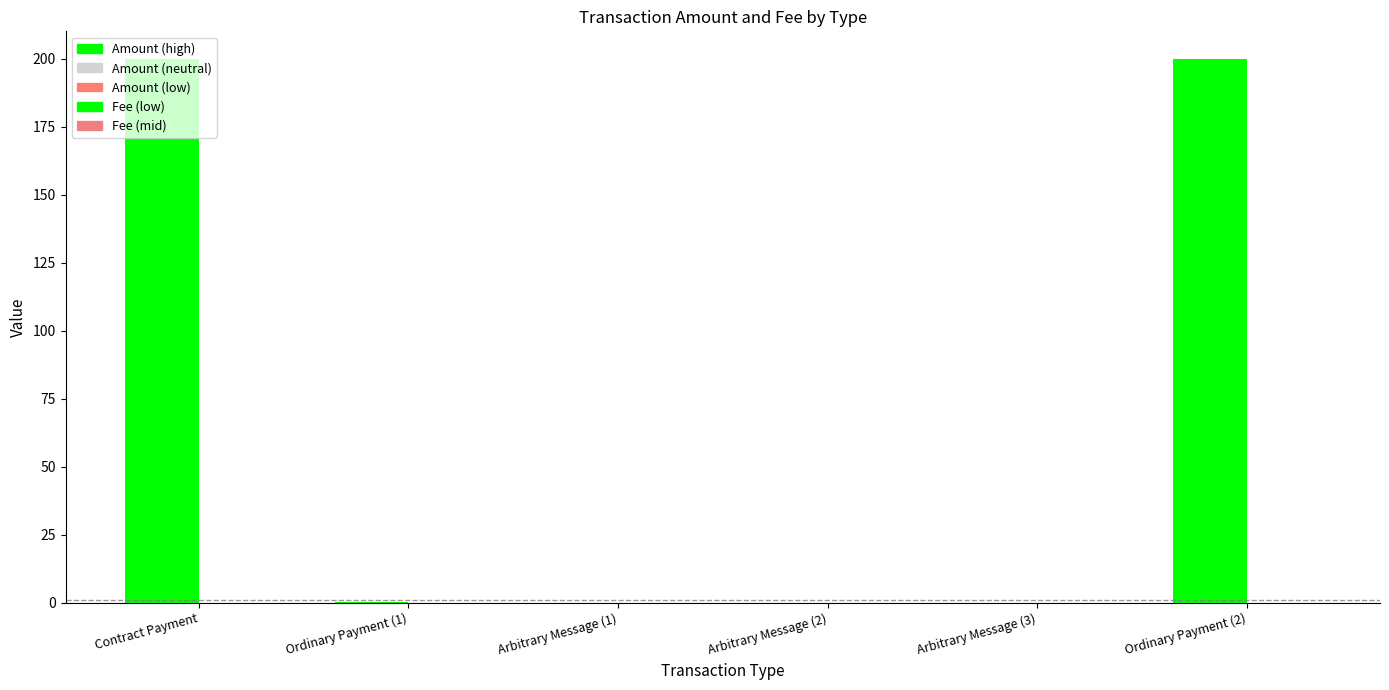

How many categories are shown in the chart?

6